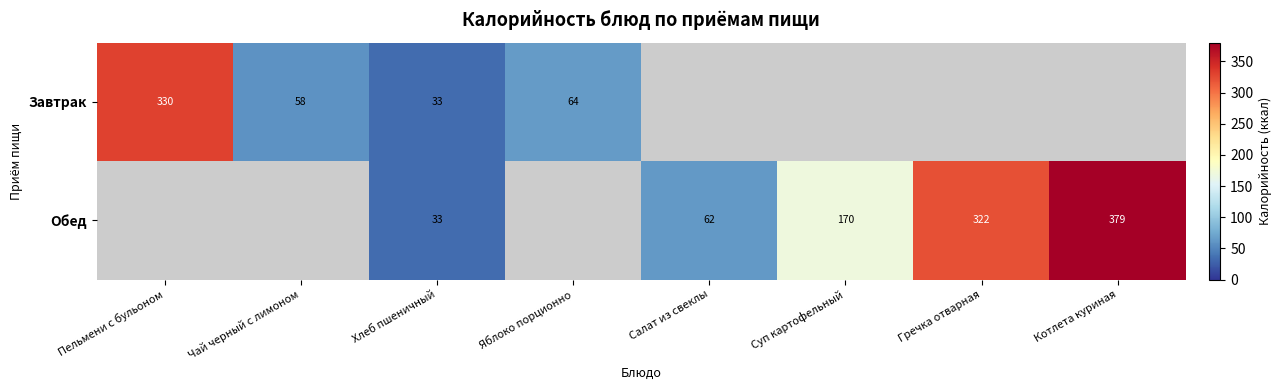

True or false: Обед has a value of 472 at Гречка отварная.

False